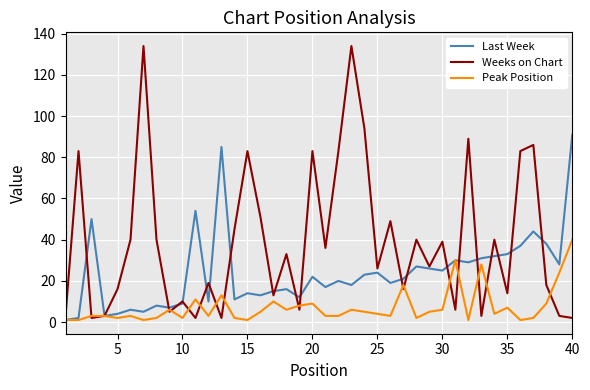

Which series has the largest total across all categories?

Weeks on Chart